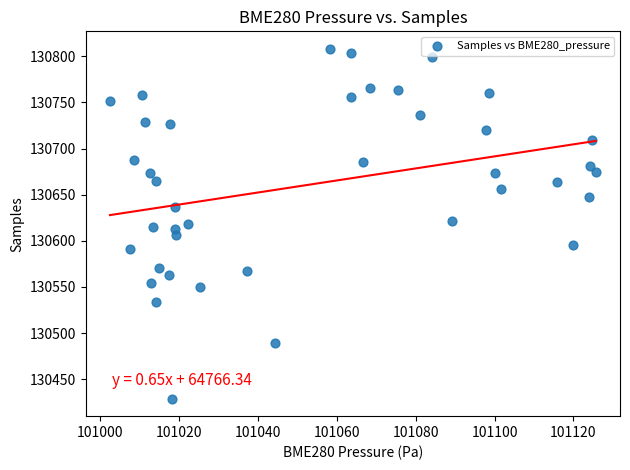

What is the range of Y values (max minus min)?

379